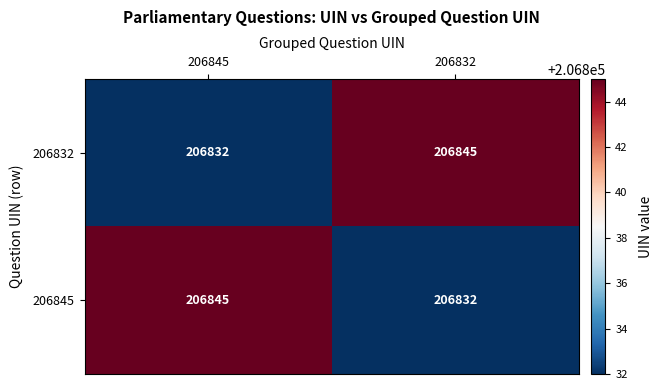

Rank the series at 206845 from lowest to highest value.

206832, 206845